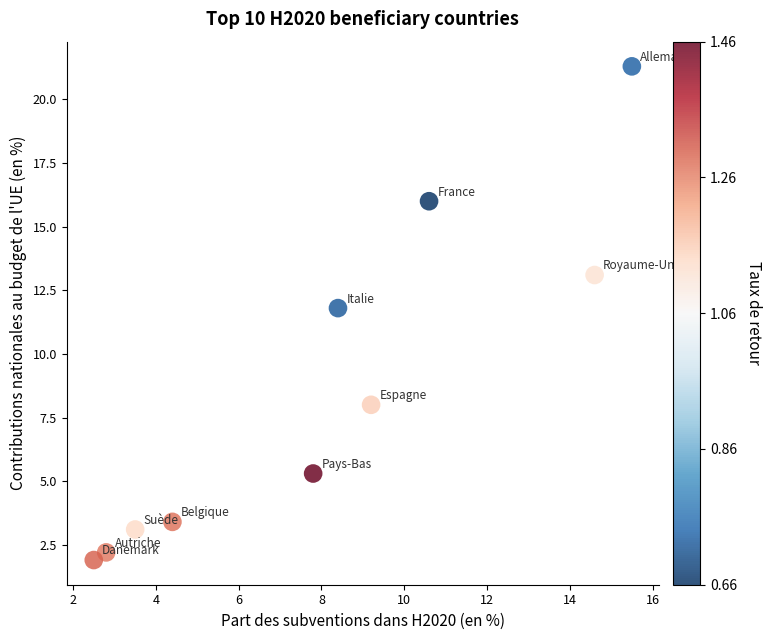

What Y value in the scatter plot is closest to 11?

11.8